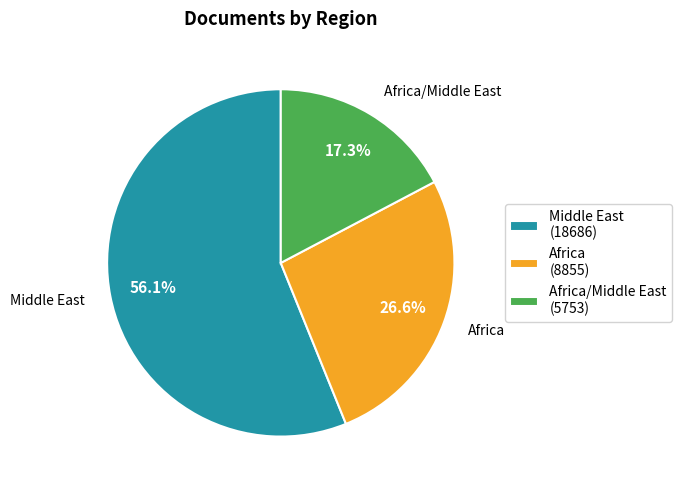

Rank the categories by value from highest to lowest.

Middle East (18686), Africa (8855), Africa/Middle East (5753)